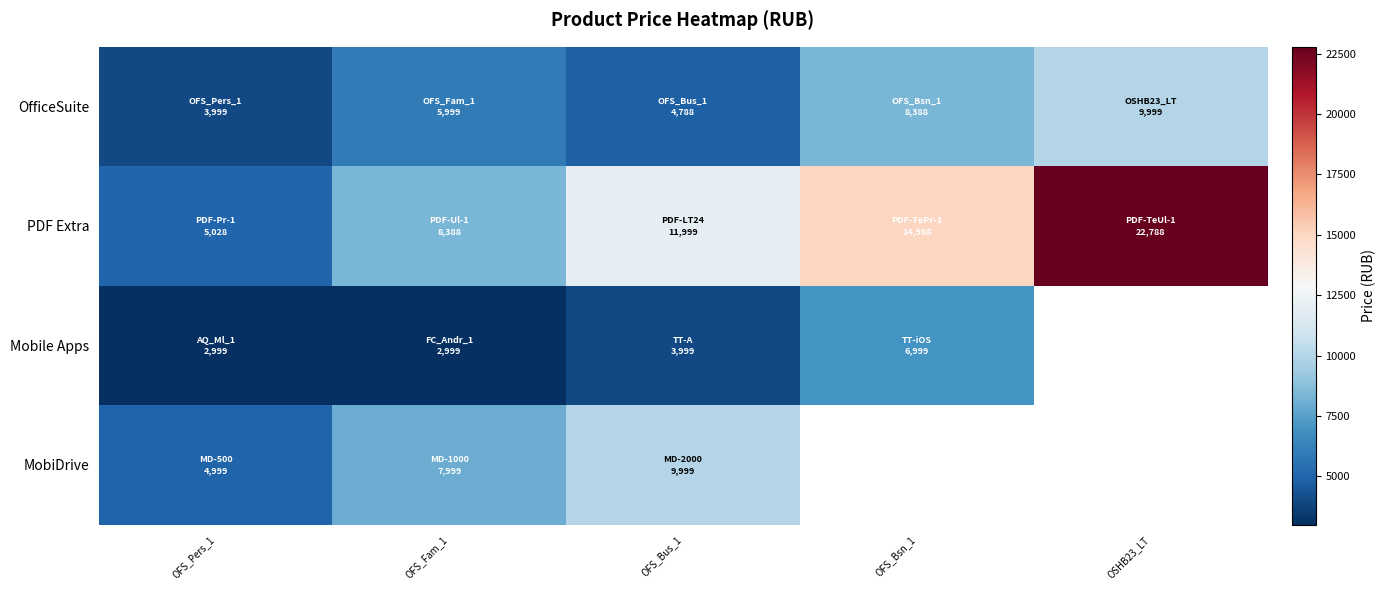

What is the maximum value for OfficeSuite?

9999.0